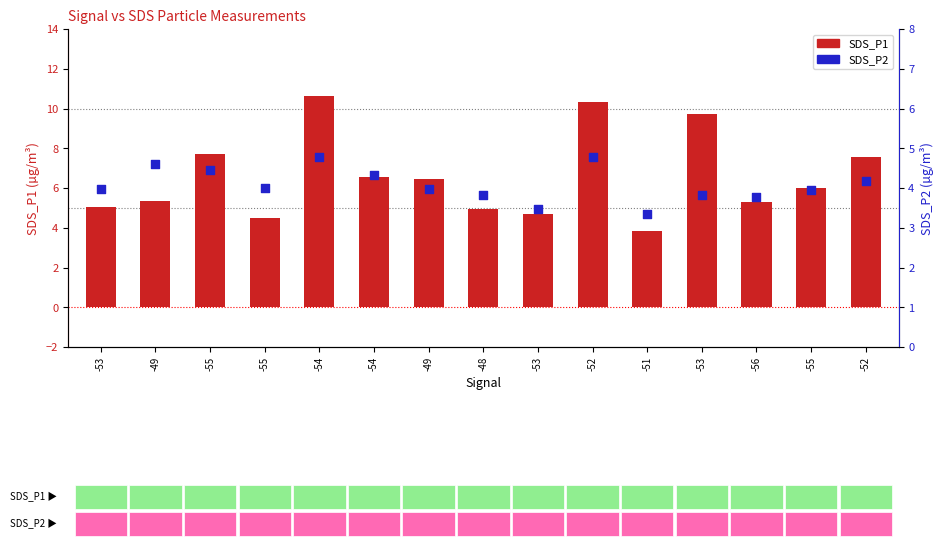

What is the total value across all series at -48?

8.8